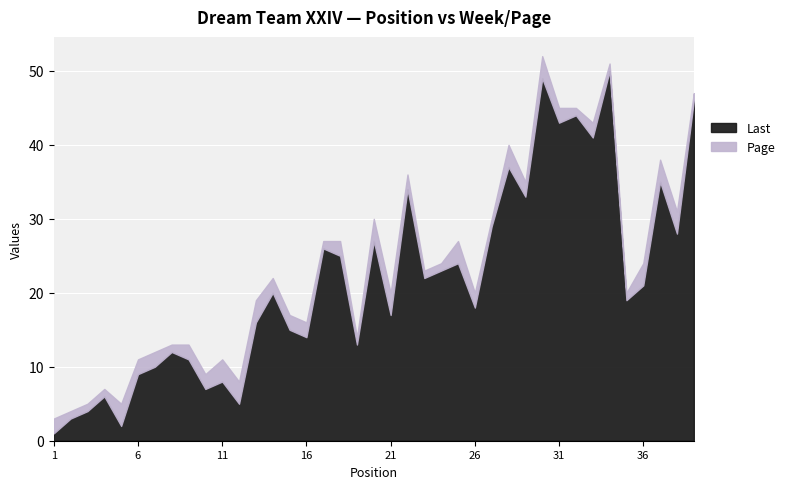

What is the value of the Page point at the 27th from the left?

1